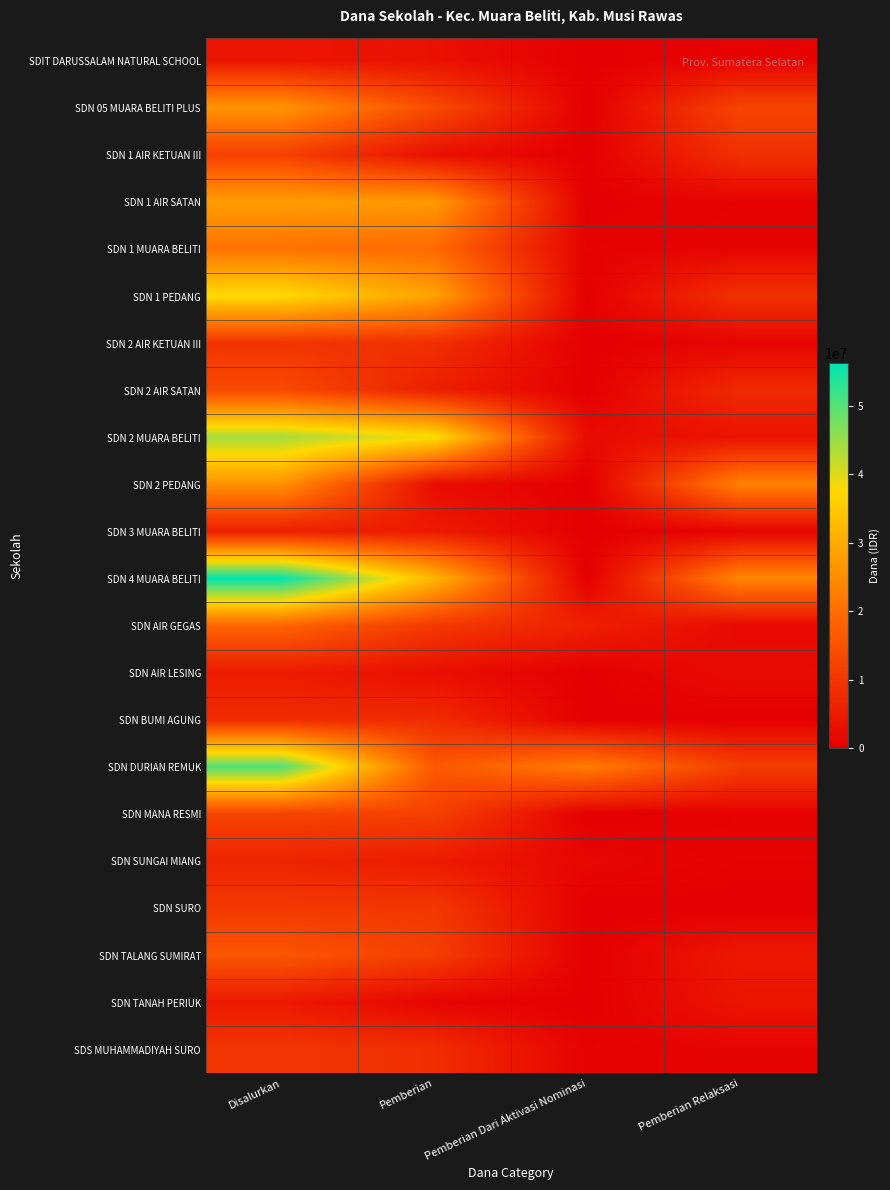

Rank the series at Pemberian from highest to lowest value.

SDN 2 MUARA BELITI, SDN 4 MUARA BELITI, SDN 1 PEDANG, SDN 1 AIR SATAN, SDN 1 MUARA BELITI, SDN DURIAN REMUK, SDN 05 MUARA BELITI PLUS, SDN MANA RESMI, SDN TALANG SUMIRAT, SDN AIR GEGAS, SDN SURO, SDN 2 AIR KETUAN III, SDS MUHAMMADIYAH SURO, SDN BUMI AGUNG, SDN 2 AIR SATAN, SDN 3 MUARA BELITI, SDN SUNGAI MIANG, SDIT DARUSSALAM NATURAL SCHOOL, SDN 1 AIR KETUAN III, SDN AIR LESING, SDN 2 PEDANG, SDN TANAH PERIUK